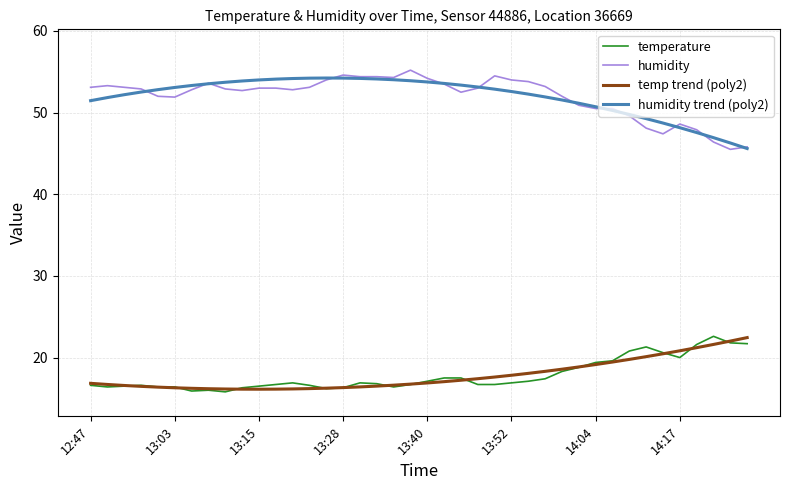

What is the difference between the second highest and second lowest values in the humidity series?

8.8